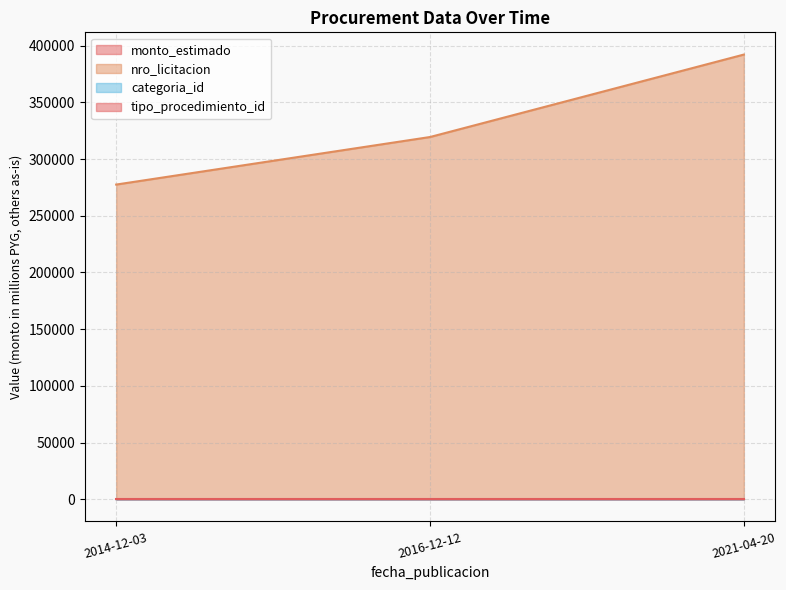

Which series has the largest total across all categories?

nro_licitacion